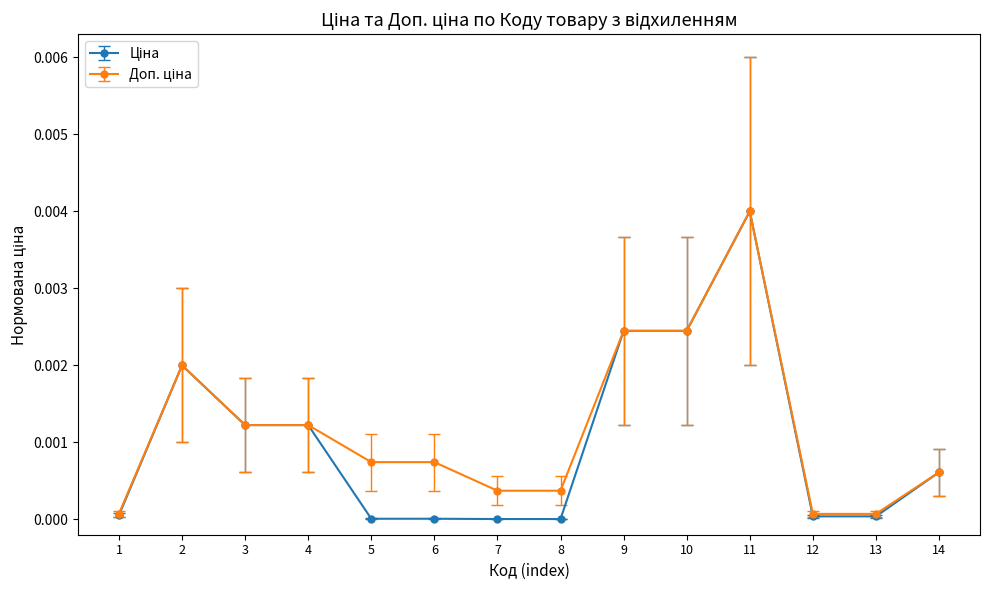

Is this an area chart (filled region under the line)?

No